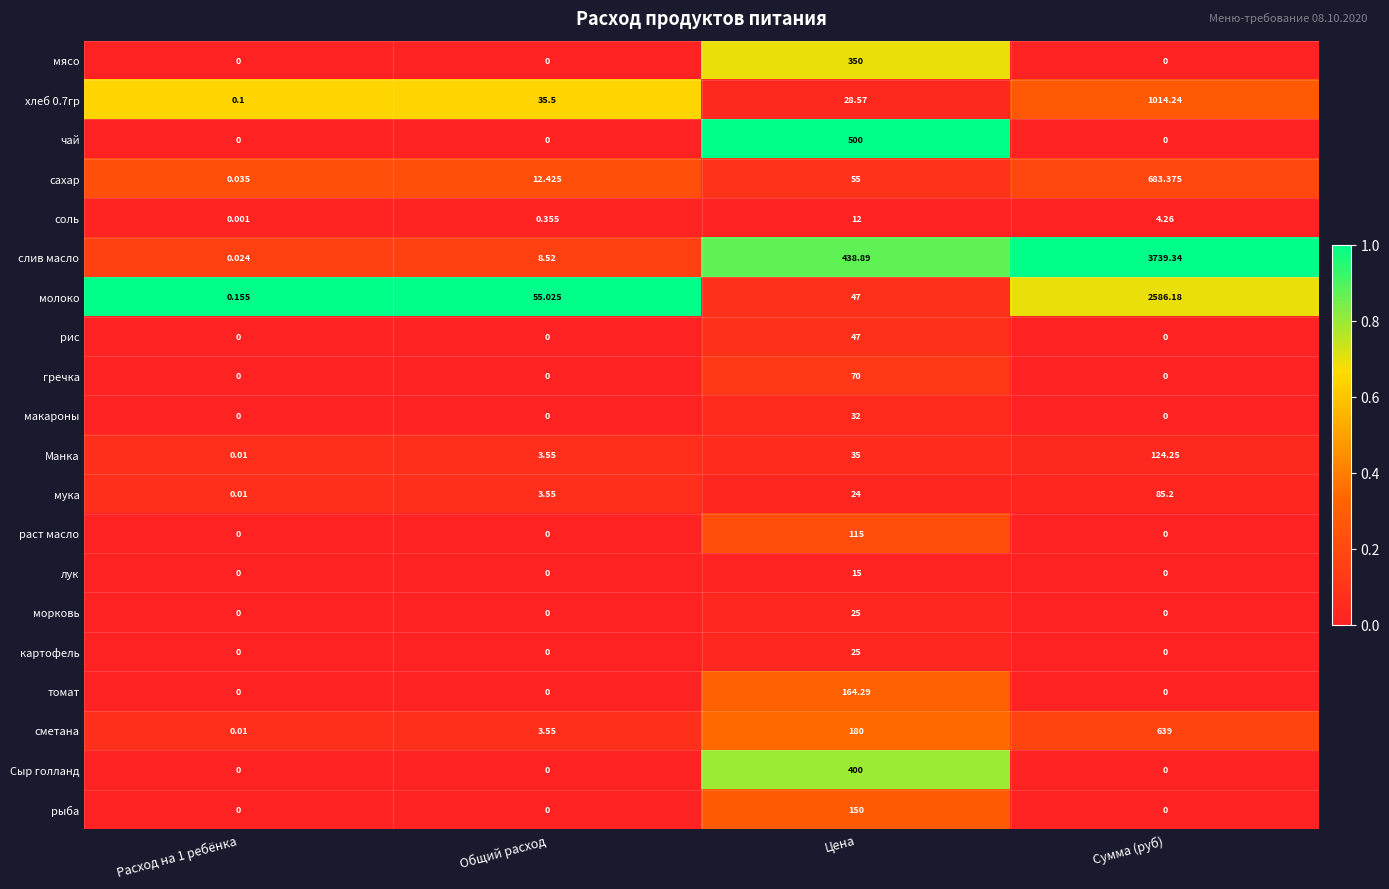

Which series has the widest spread of values?

слив масло